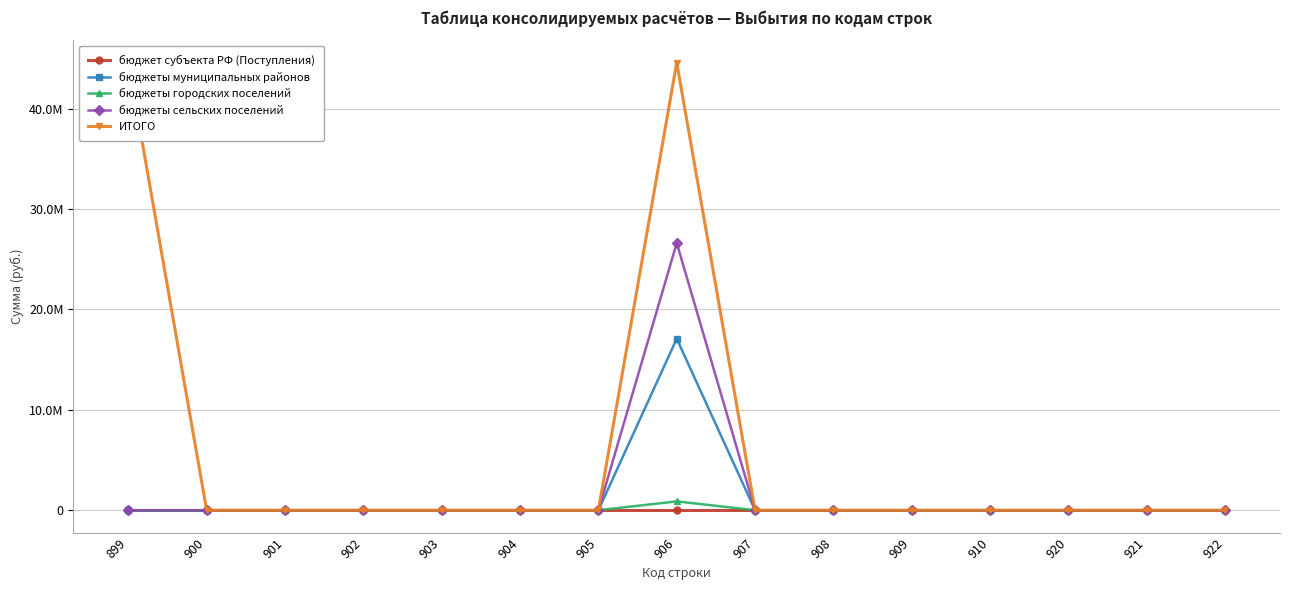

Does the chart display data point markers on the line(s)?

Yes